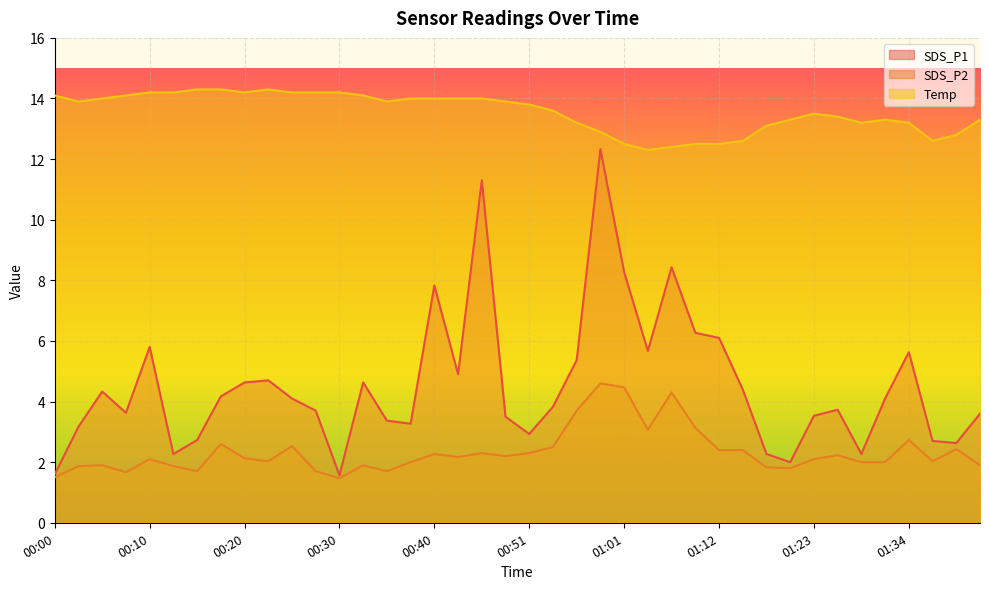

Where is the first local maximum for SDS_P1?

00:05